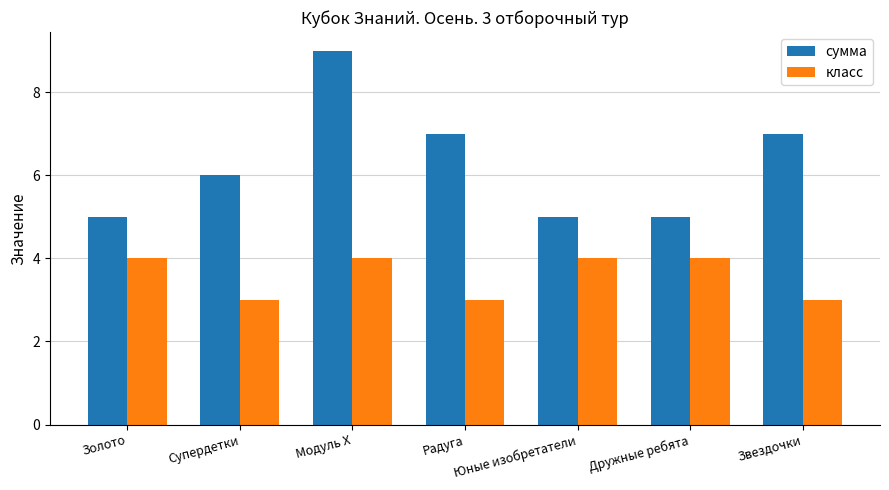

What is the label of the 5th bar from the right?

Модуль X